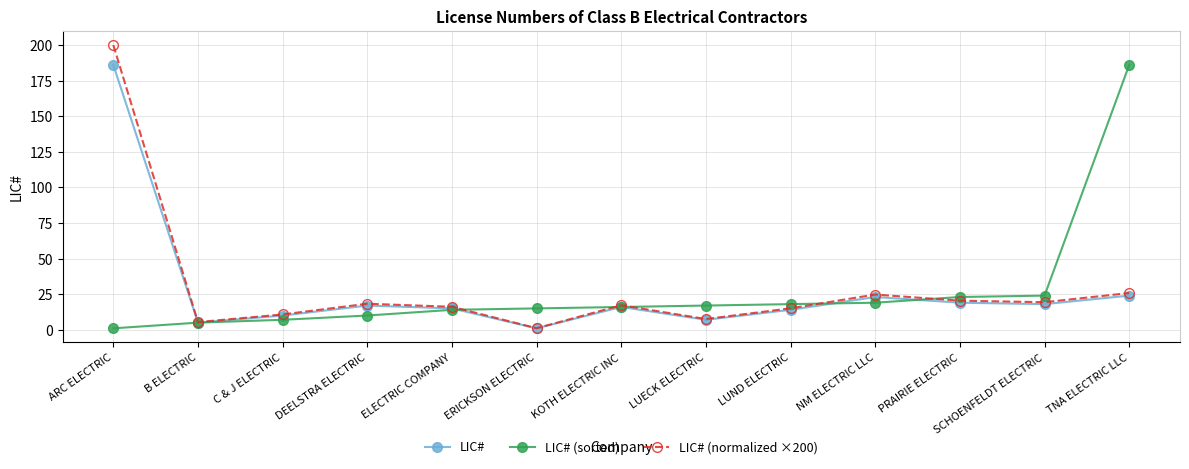

What is the maximum value for LIC# (sorted)?

186.0